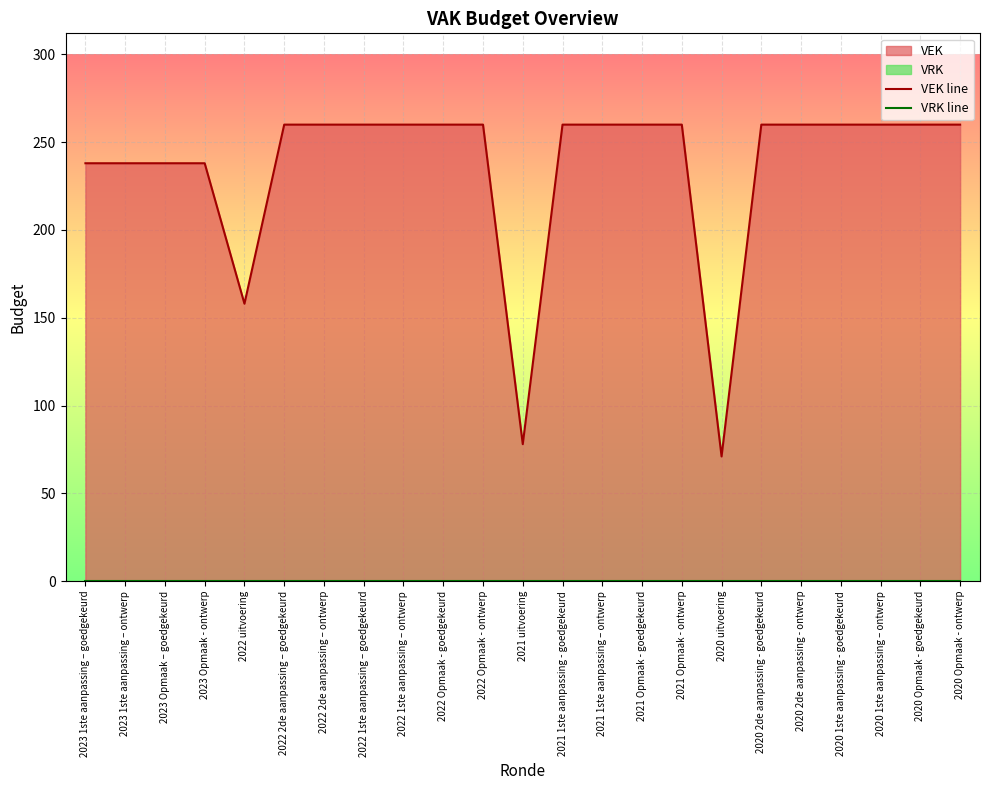

Is the value of VEK line at 2023 Opmaak – goedgekeurd greater than the value of VRK line at 2021 1ste aanpassing – ontwerp?

Yes